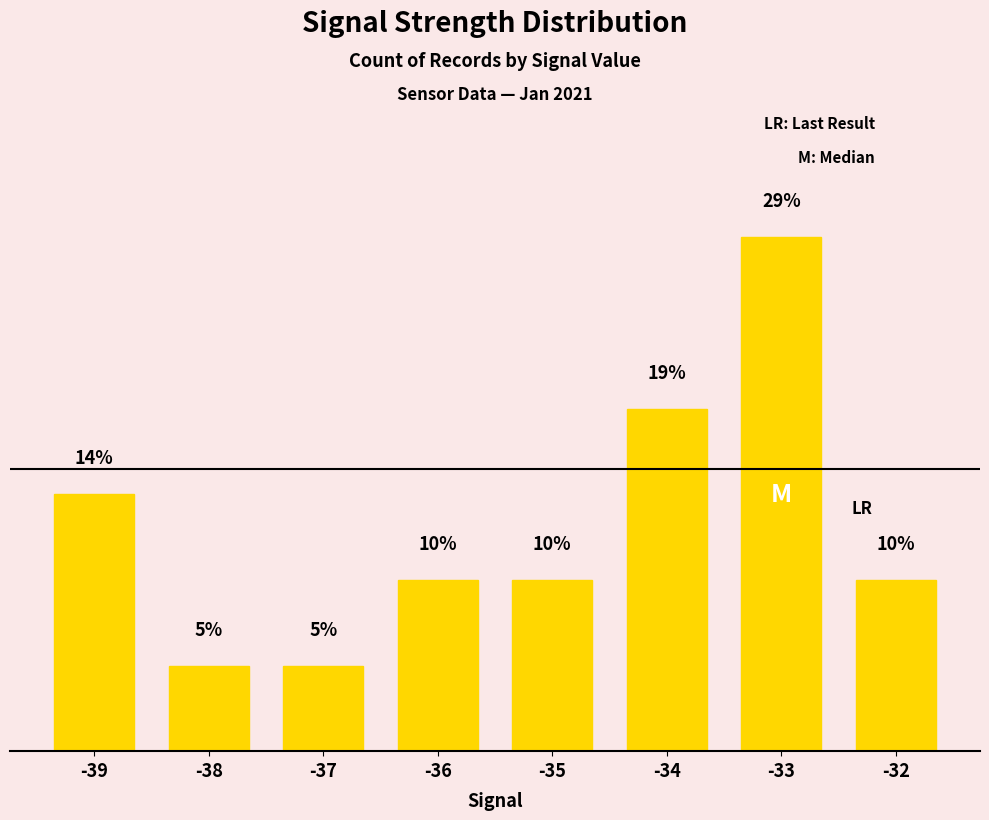

List the labels in order of value, largest first.

-33, -34, -39, -36, -35, -32, -38, -37